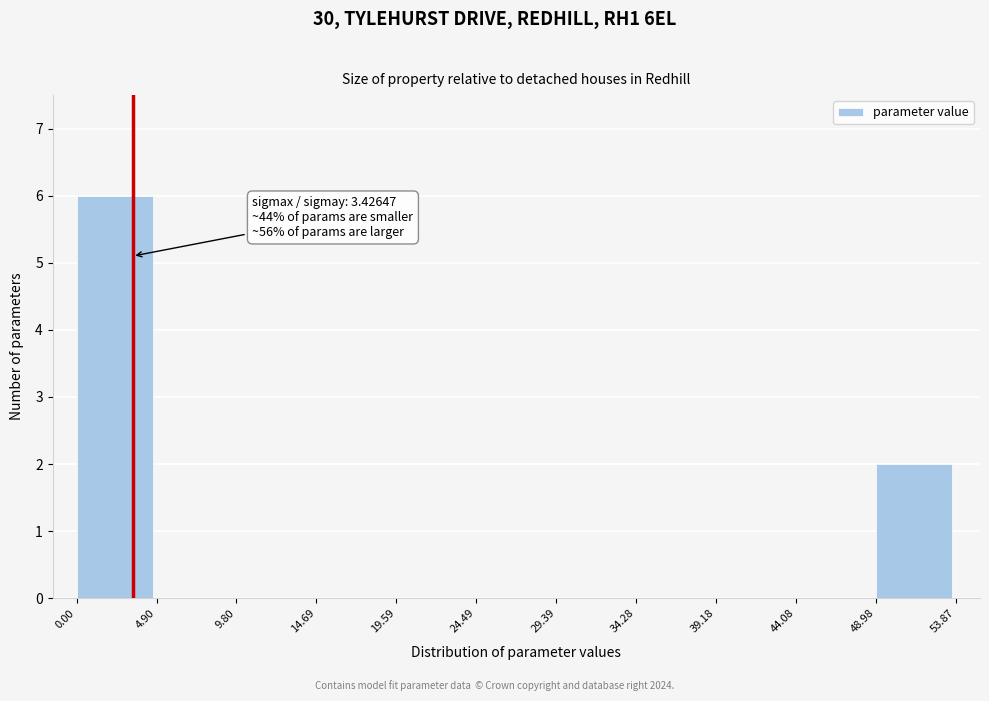

Over which range of the x-axis is the bar tallest?

0.00 to 4.90